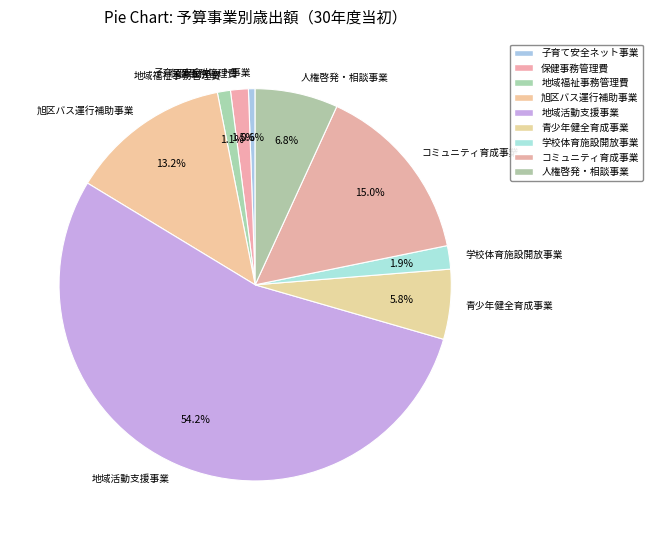

To the nearest percent, what portion does 子育て安全ネット事業 represent?

1%